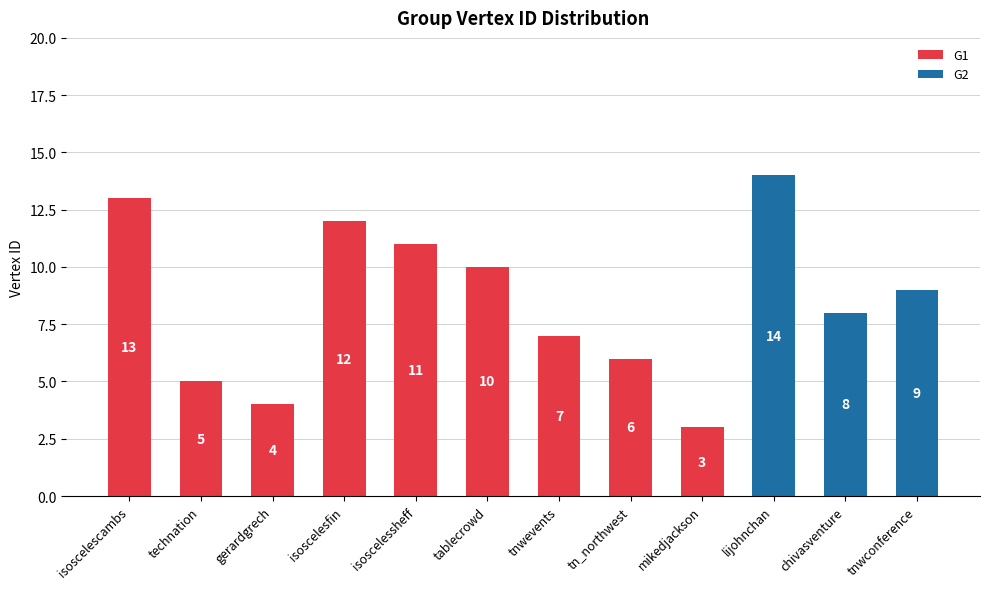

Is it true that G1 equals 4 at tnwevents?

False